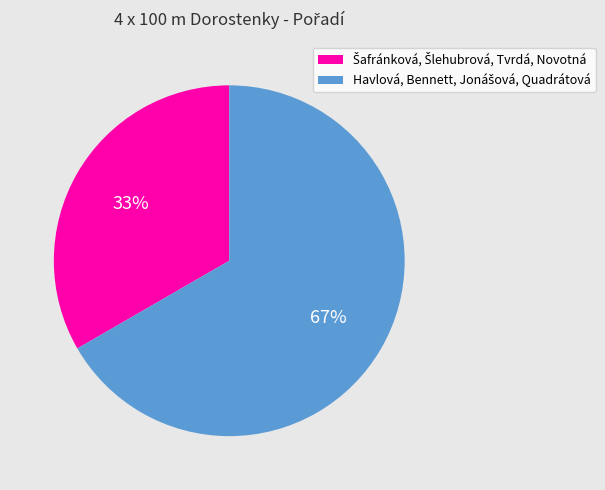

Does any single category account for the majority?

Yes